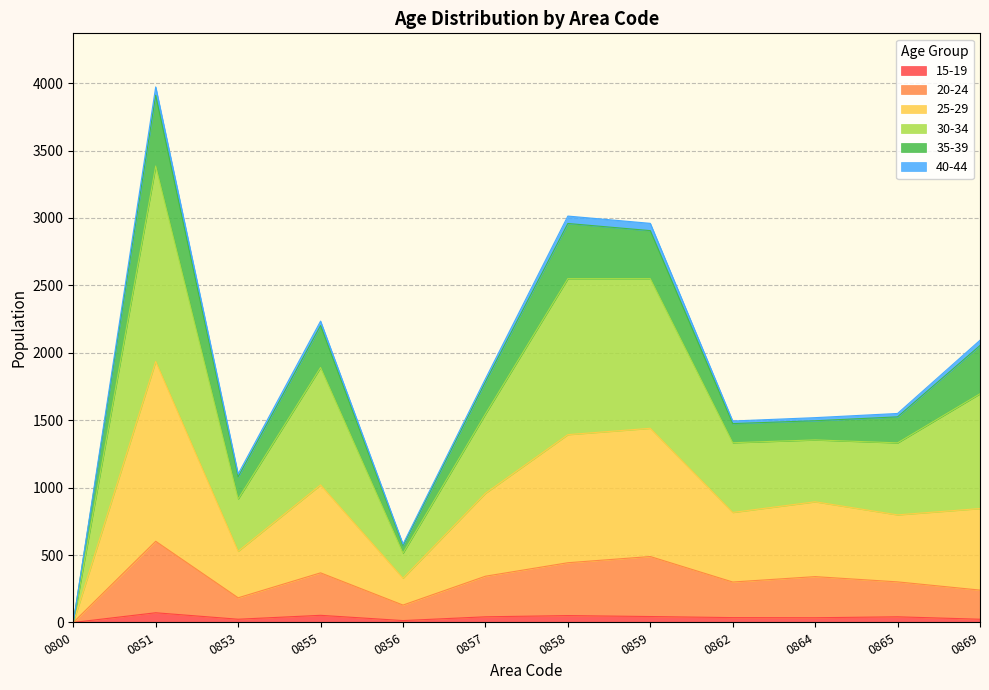

The value of 20-24 at 0800 is 416. True or false?

False